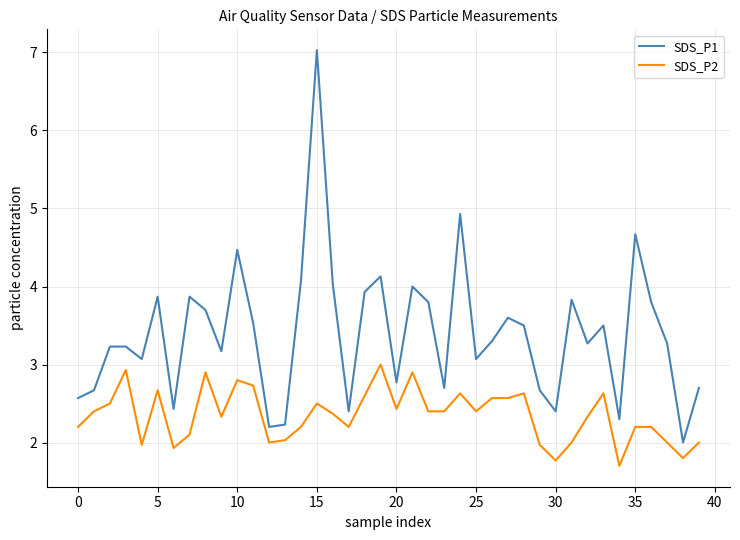

Which series has the widest spread of values?

SDS_P1